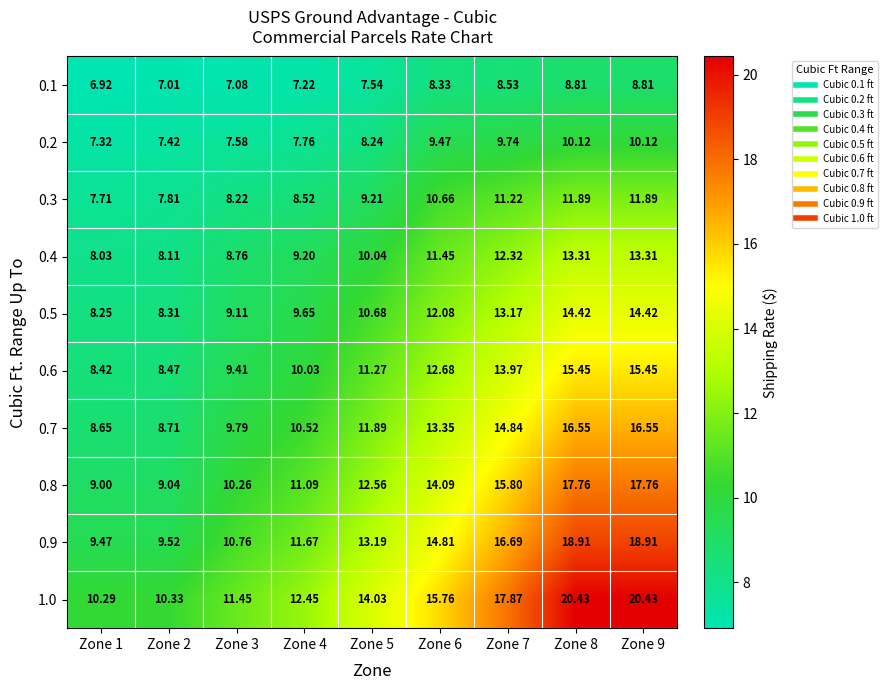

Count the number of data series in this chart.

10